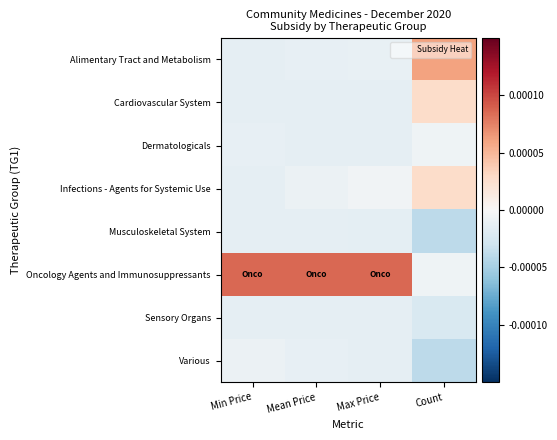

Reading left to right, transcribe all the data shown in this chart.

Alimentary Tract and Metabolism: Min Price=-0.0	Mean Price=-0.0	Max Price=-0.0	Count=0.0
Cardiovascular System: Min Price=-0.0	Mean Price=-0.0	Max Price=-0.0	Count=0.0
Dermatologicals: Min Price=-0.0	Mean Price=-0.0	Max Price=-0.0	Count=-0.0
Infections - Agents for Systemic Use: Min Price=-0.0	Mean Price=-0.0	Max Price=-0.0	Count=0.0
Musculoskeletal System: Min Price=-0.0	Mean Price=-0.0	Max Price=-0.0	Count=-0.0
Oncology Agents and Immunosuppressants: Min Price=0.0	Mean Price=0.0	Max Price=0.0	Count=-0.0
Sensory Organs: Min Price=-0.0	Mean Price=-0.0	Max Price=-0.0	Count=-0.0
Various: Min Price=-0.0	Mean Price=-0.0	Max Price=-0.0	Count=-0.0